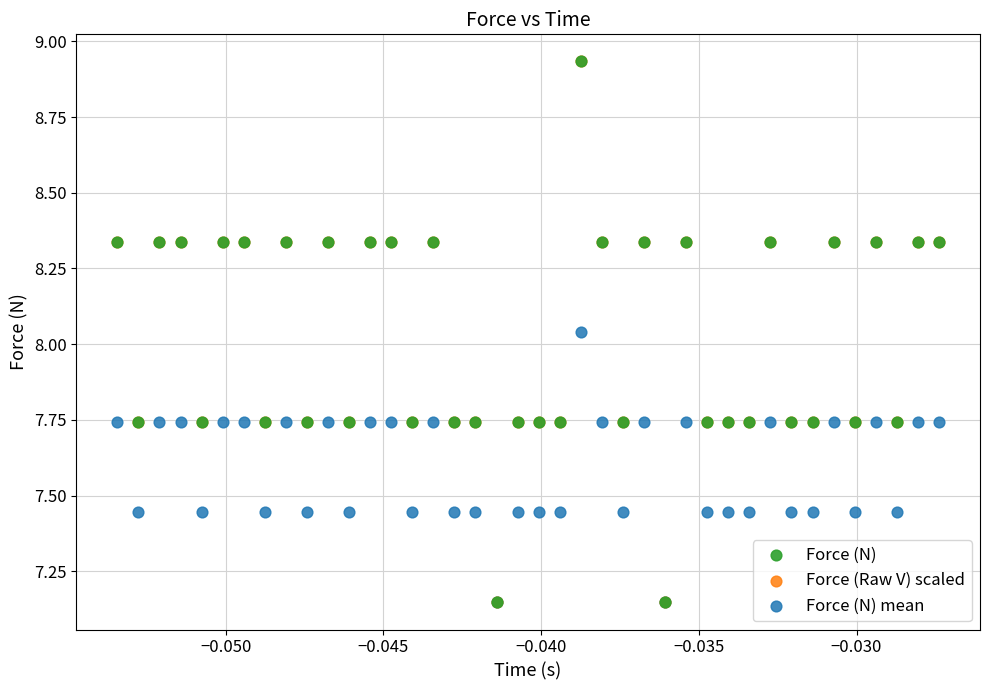

Which series has the widest spread of Y values?

Force (Raw V) scaled